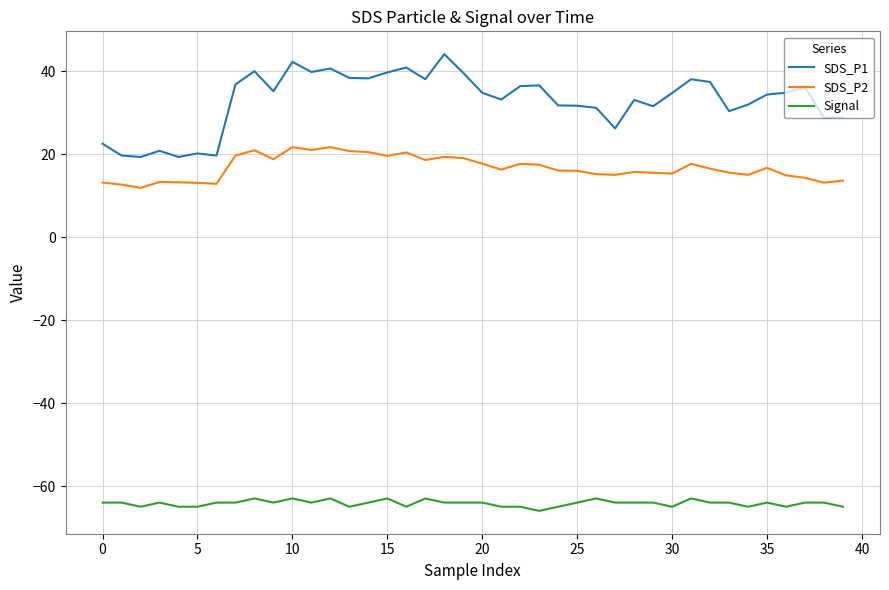

Which series has the widest spread of values?

SDS_P1